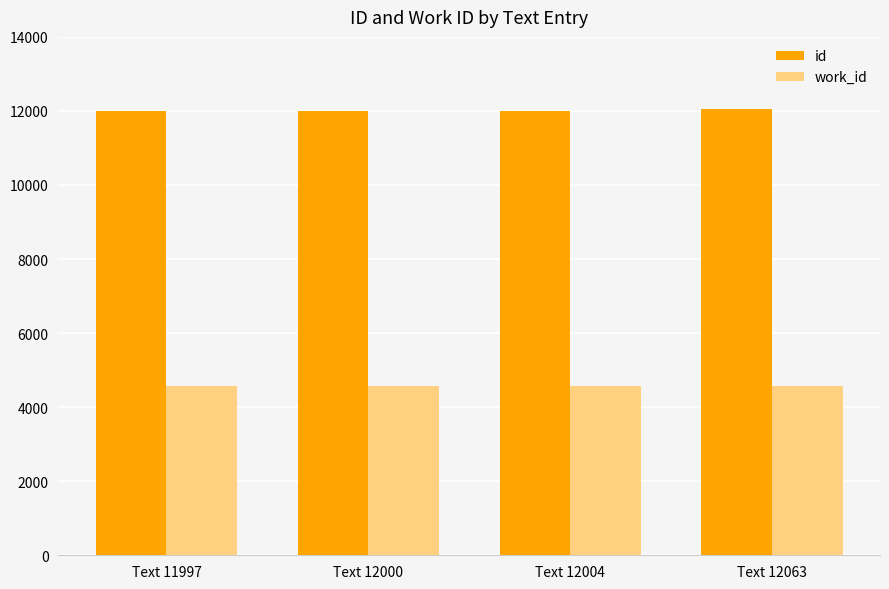

What is the minimum value for work_id?

4566